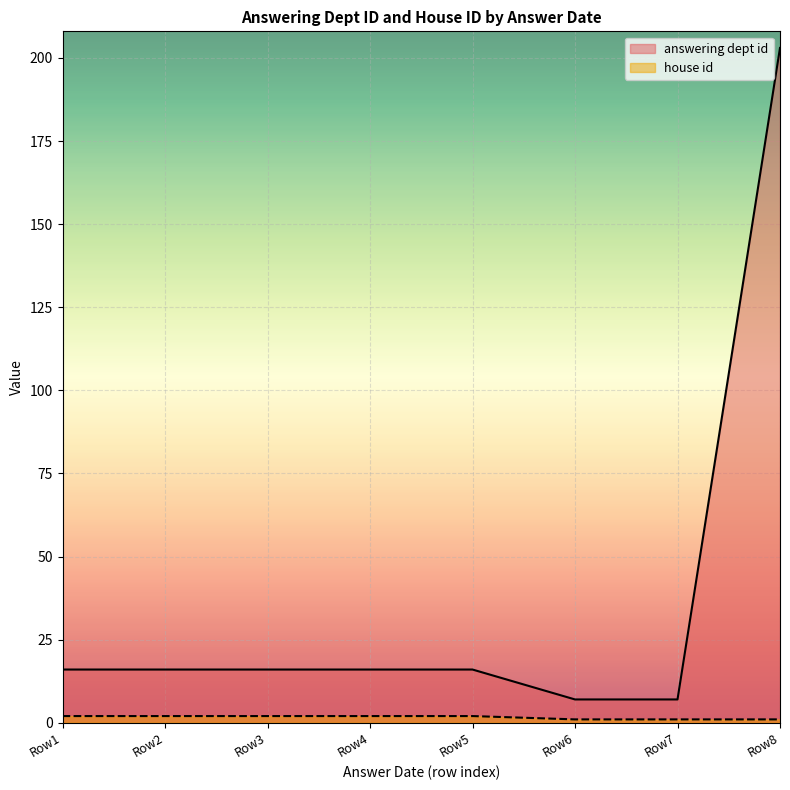

Reading right to left, what are all the values shown in this chart?

answering dept id: 203	7	7	16	16	16	16	16
house id: 1	1	1	2	2	2	2	2